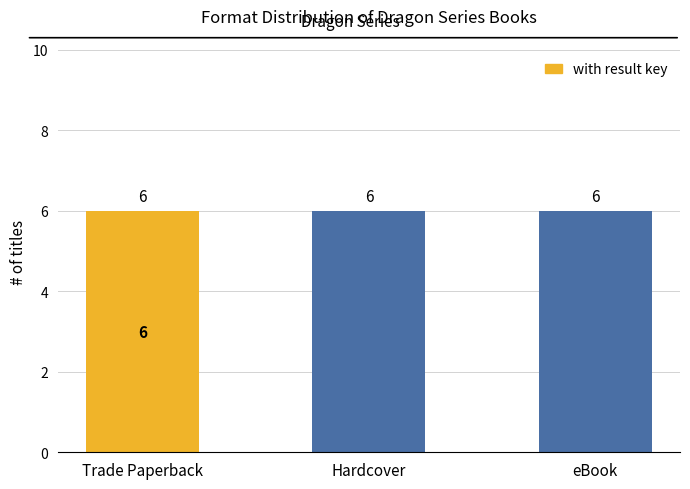

What is the label of the 2nd bar from the left?

Hardcover